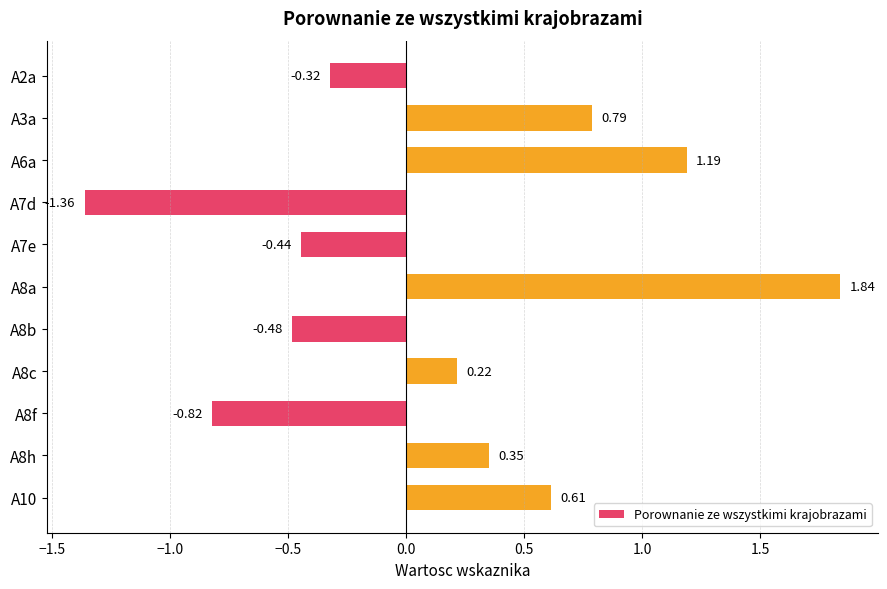

Which label corresponds to the smallest value in the chart?

A7d